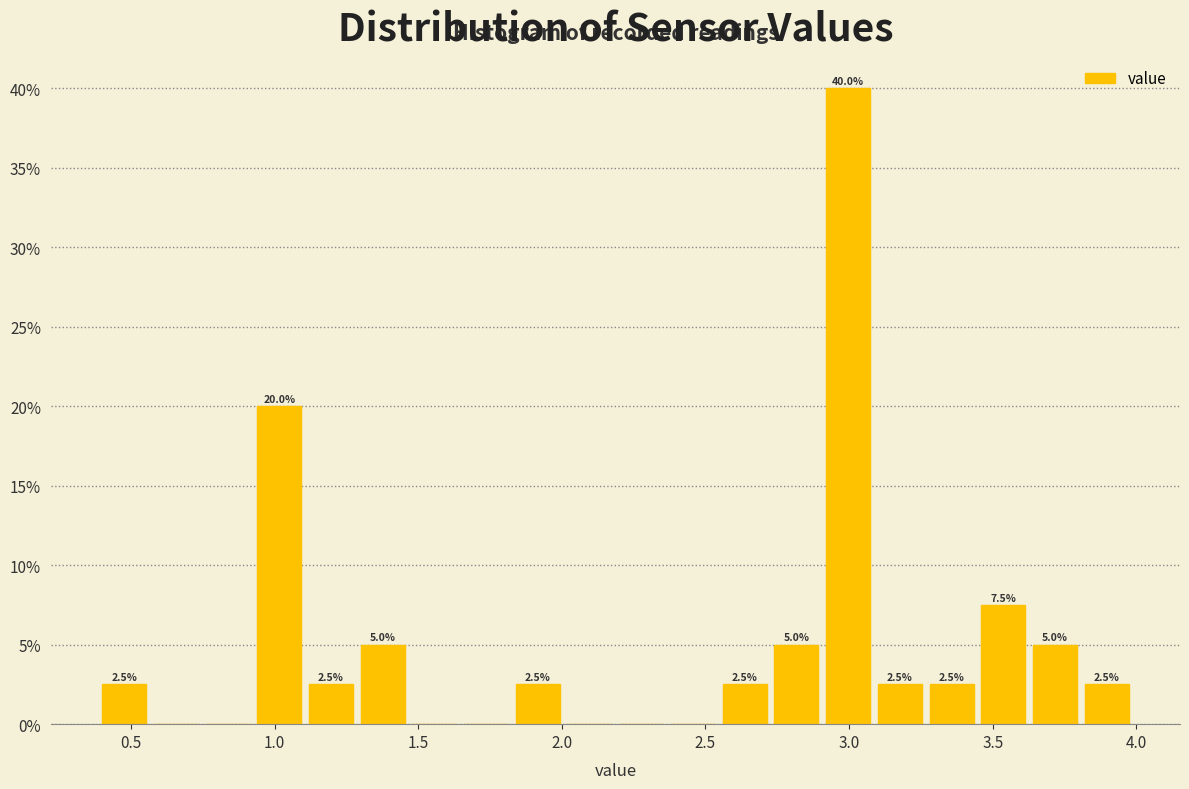

Around what value on the x-axis is the tallest bar? Give the approximate position of its centre, as read against the axis.

3.00